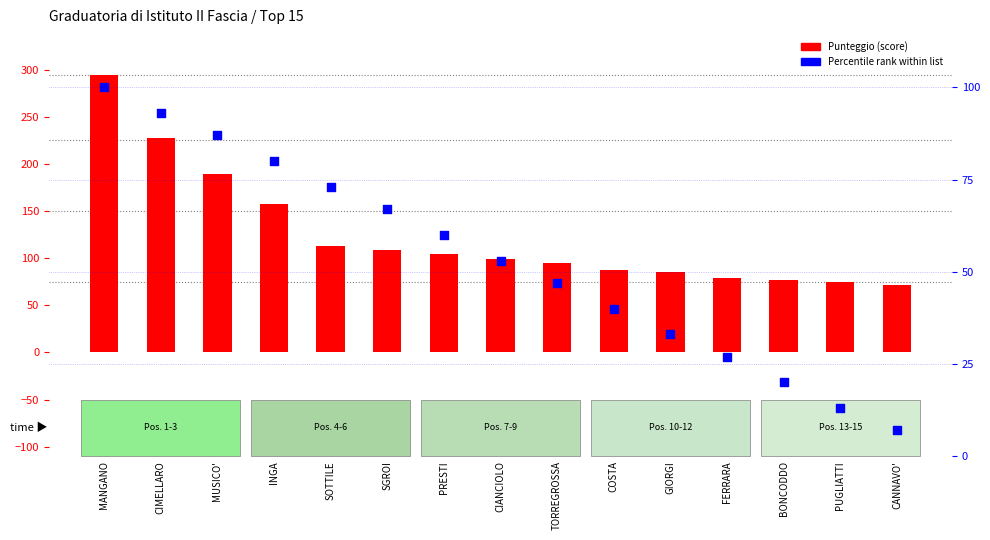

What are all the series names shown in the legend?

Punteggio (score), Percentile rank